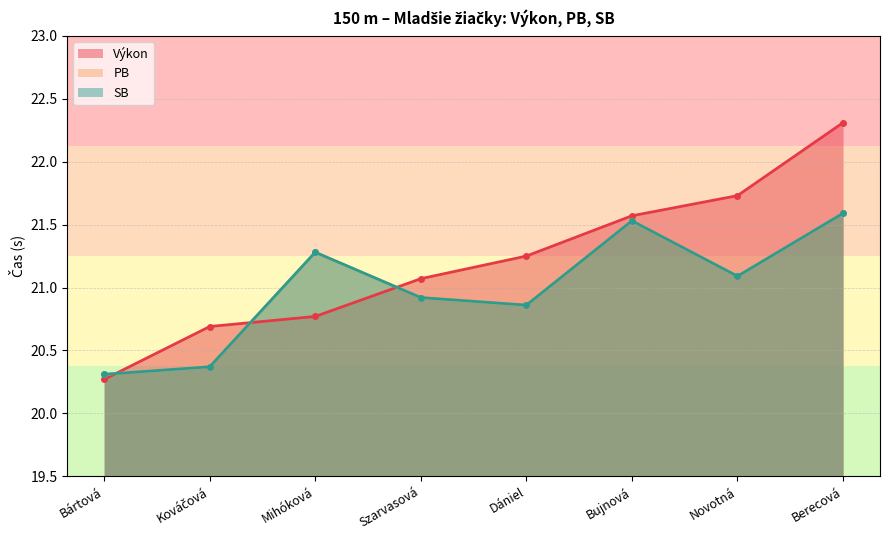

What is the spread (max minus min) of values at Szarvasová?

0.1